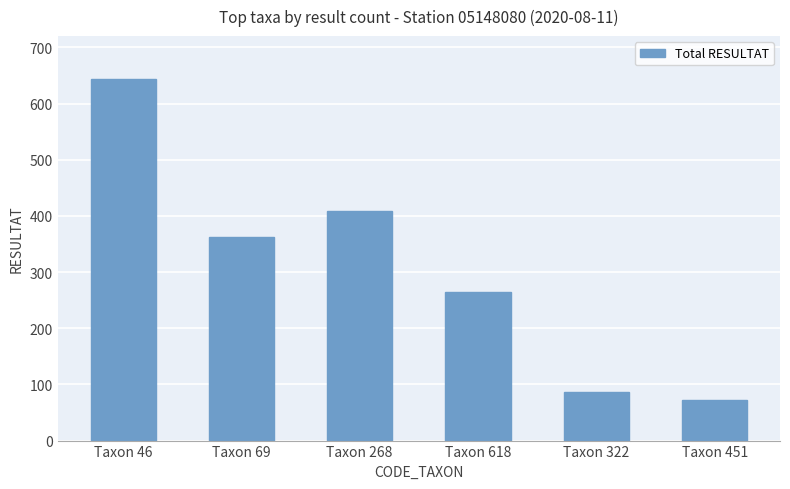

Rank the categories by value from lowest to highest.

Taxon 451, Taxon 322, Taxon 618, Taxon 69, Taxon 268, Taxon 46